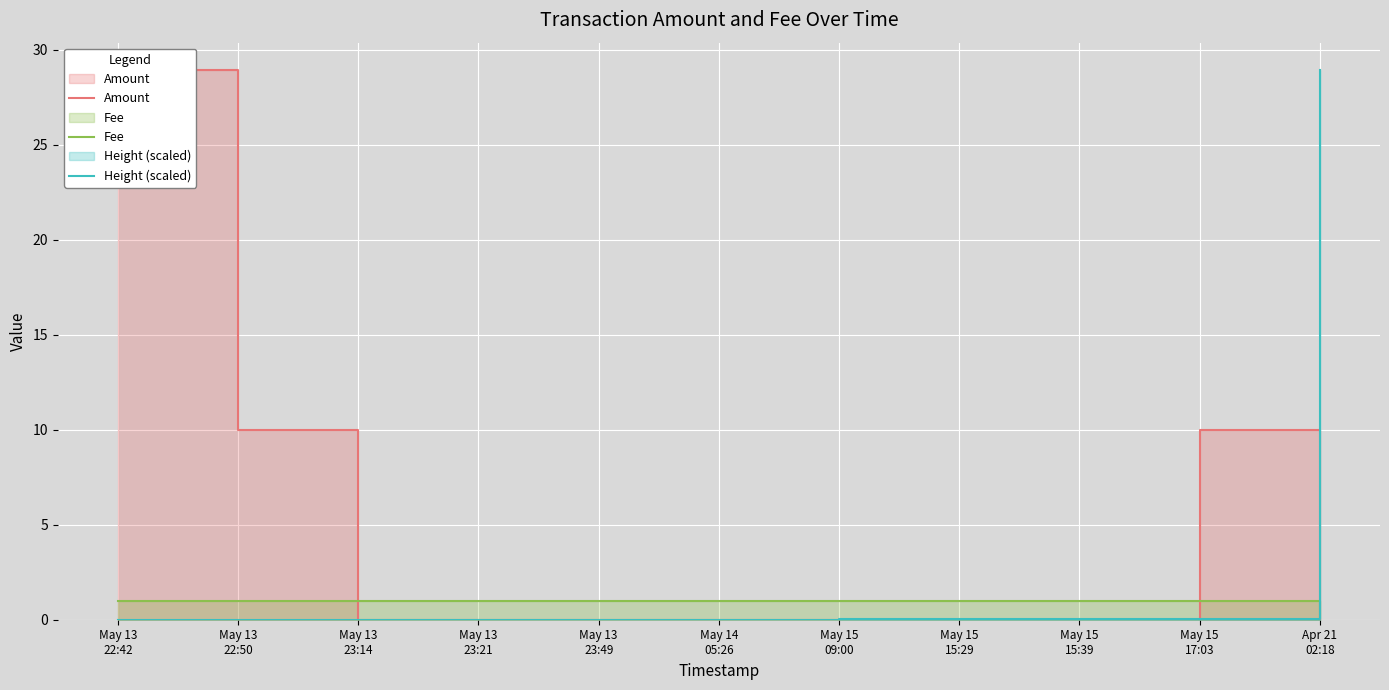

What is the value of the Fee point at the 4th from the left?

1.0